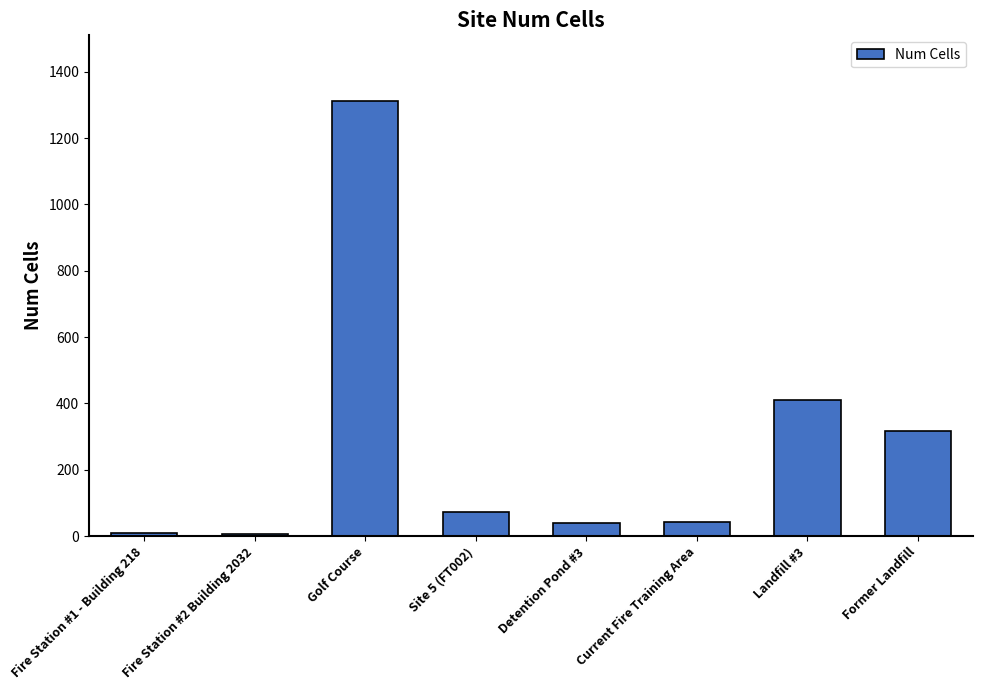

Are the bars horizontal?

No